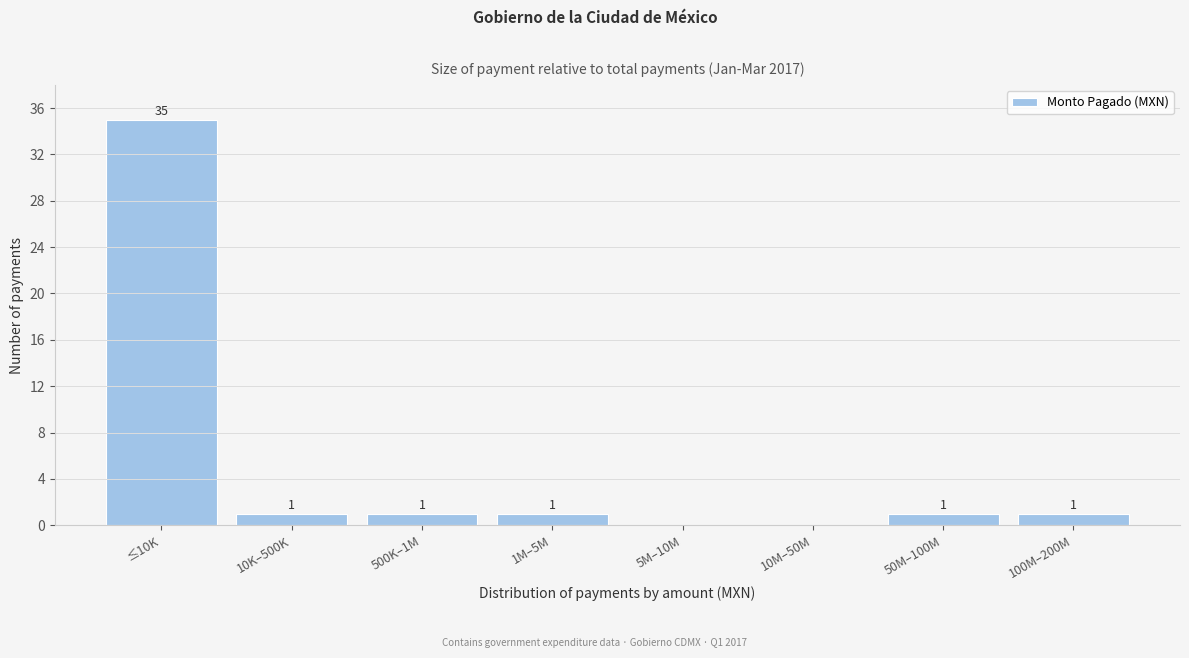

Reading left to right, list all the values displayed in this chart.

≤10K=35	10K–500K=1	500K–1M=1	1M–5M=1	5M–10M=0	10M–50M=0	50M–100M=1	100M–200M=1